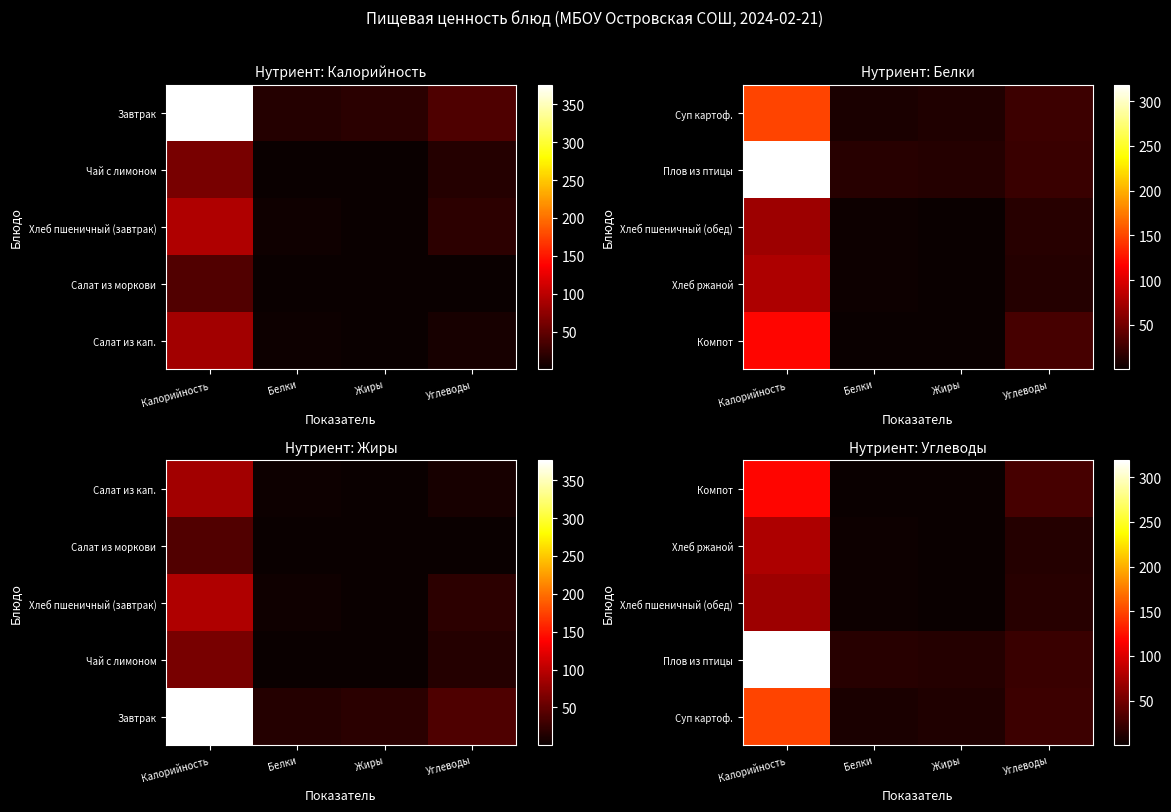

The value of Плов из птицы at Углеводы is 34.0. True or false?

False